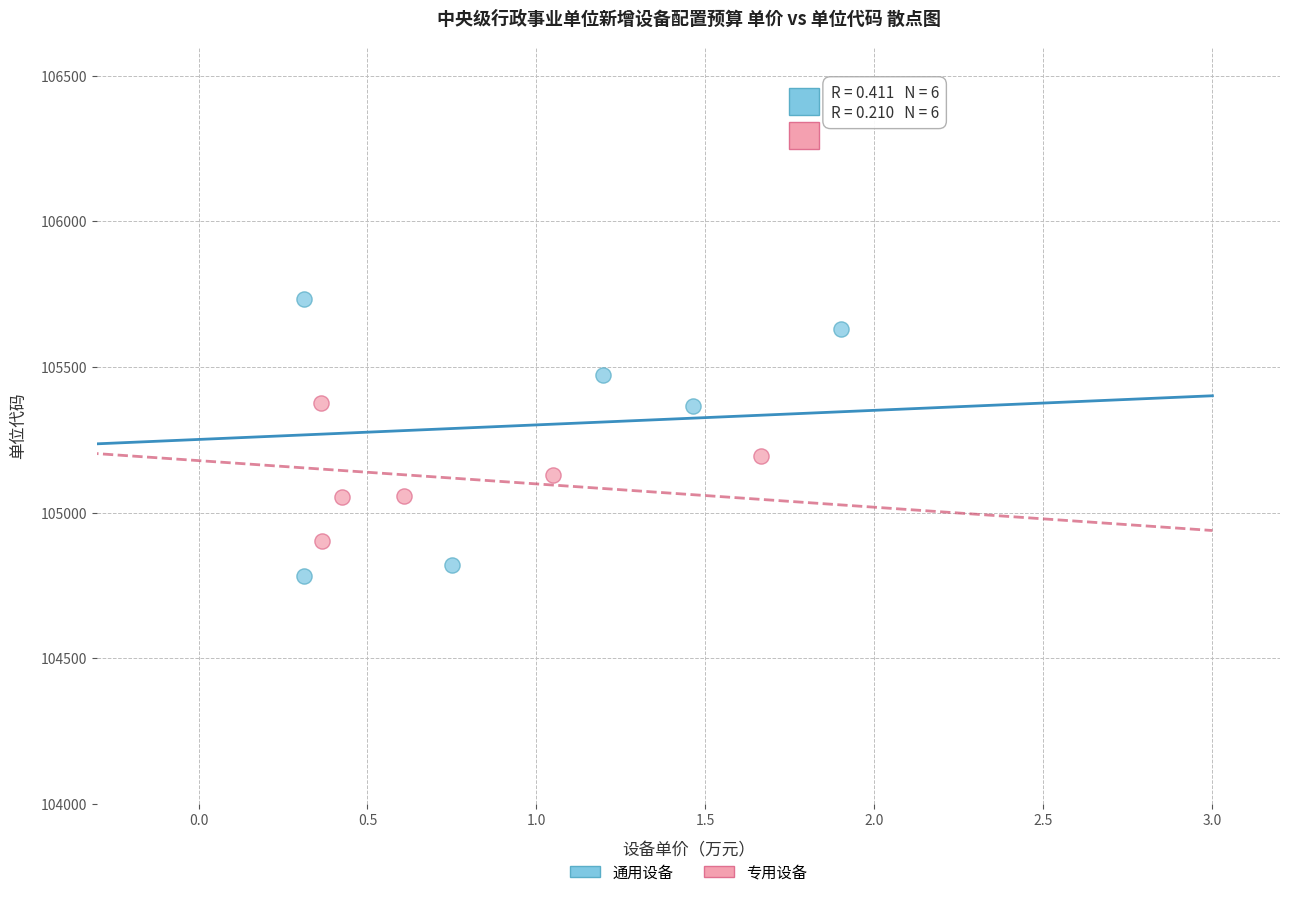

Which series contains the highest Y value?

通用设备